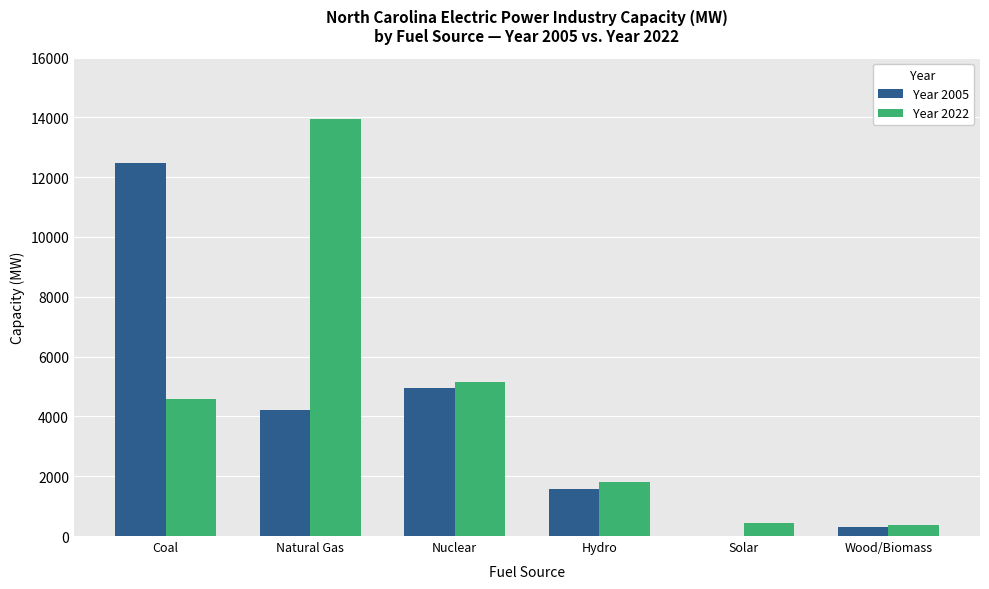

Count the number of data series in this chart.

2